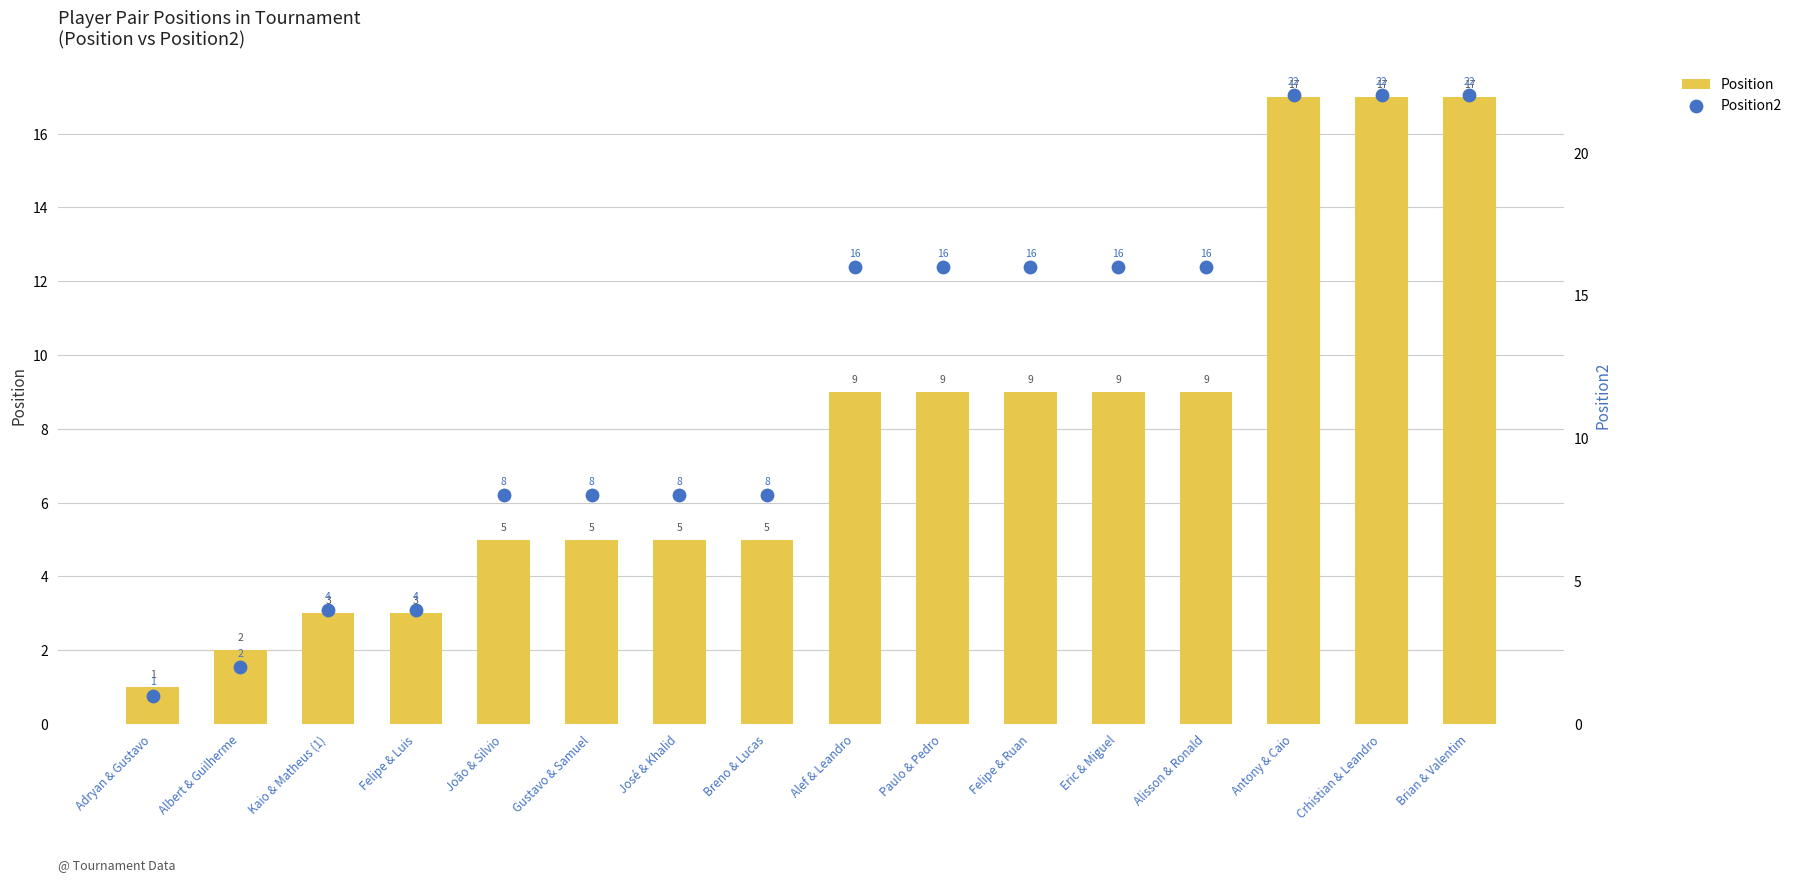

Is the value of Position2 at Felipe & Ruan greater than the value of Position at Albert & Guilherme?

Yes